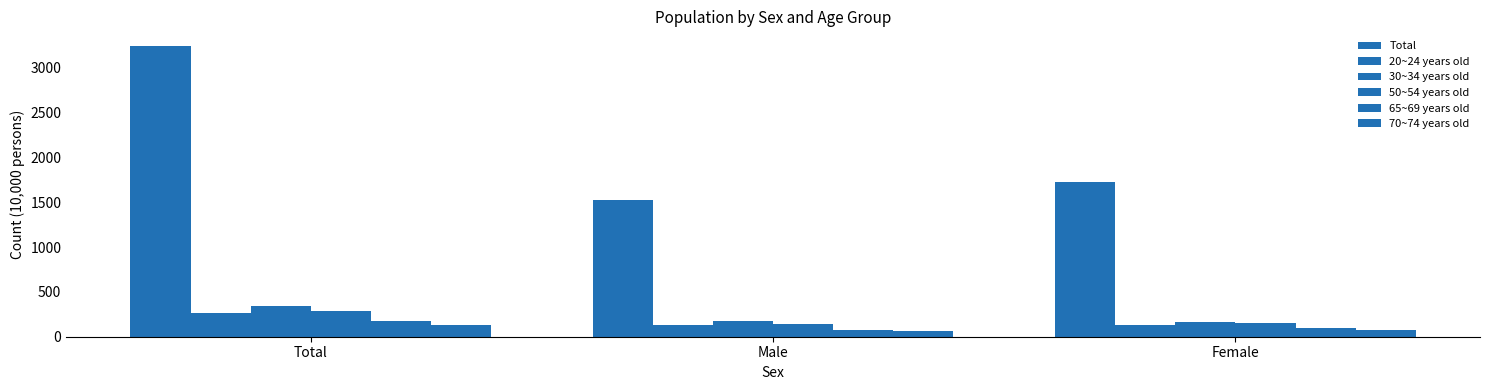

Rank the series at Total from highest to lowest value.

Total, 30~34 years old, 50~54 years old, 20~24 years old, 65~69 years old, 70~74 years old